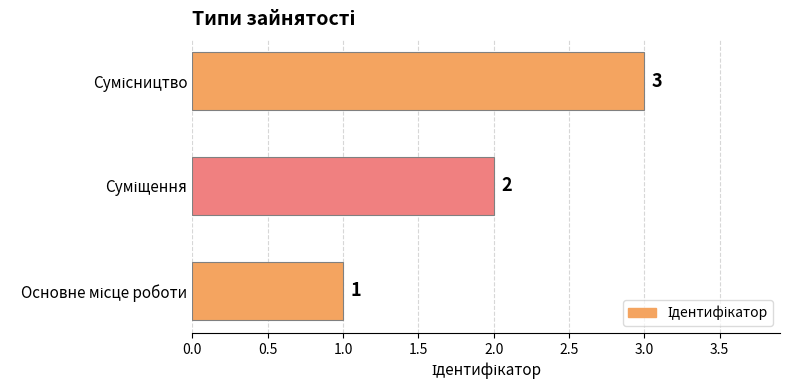

How many values are between 1 and 3?

3